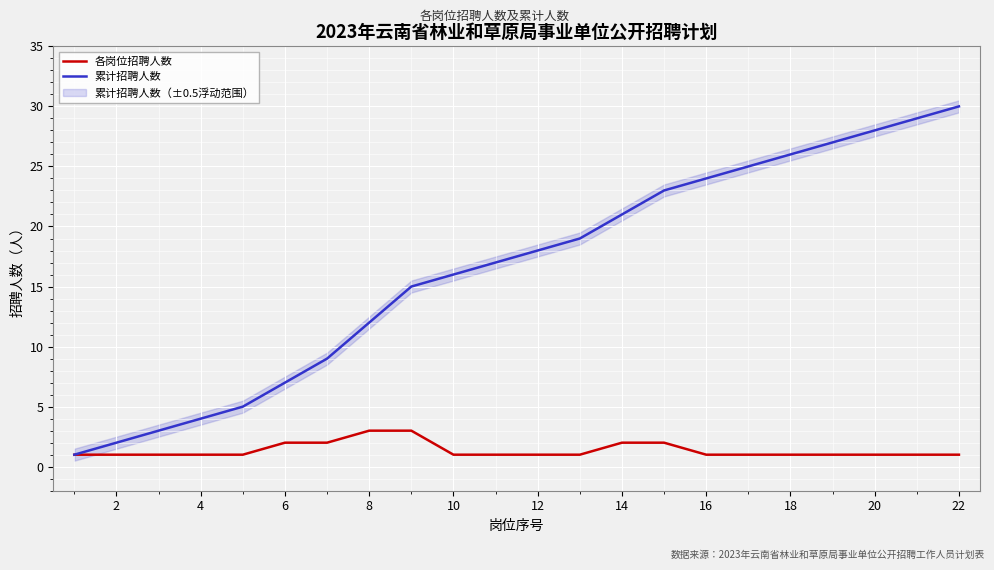

How many values in the 累计招聘人数 series exceed 18?

10